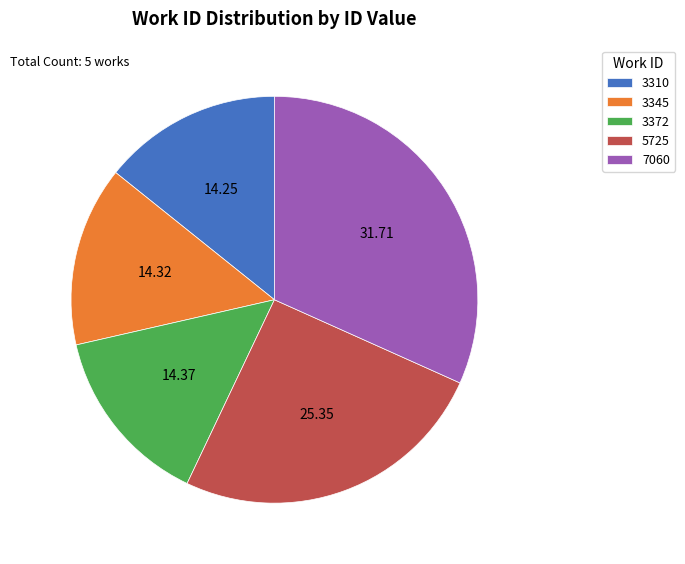

Which has a higher value, 5725 or 3372?

5725